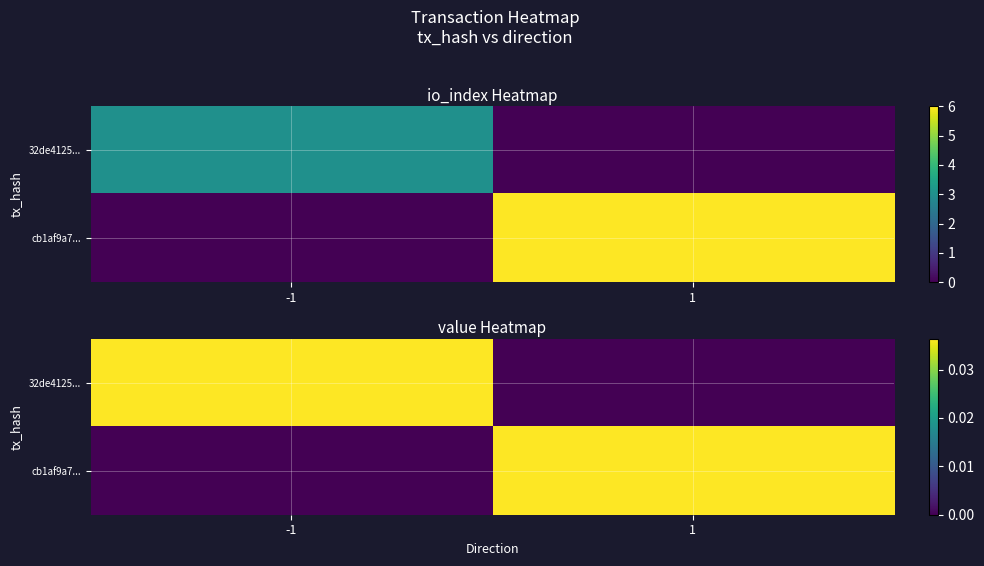

Count the cb1af9a7... values in the range 0 to 1.

2